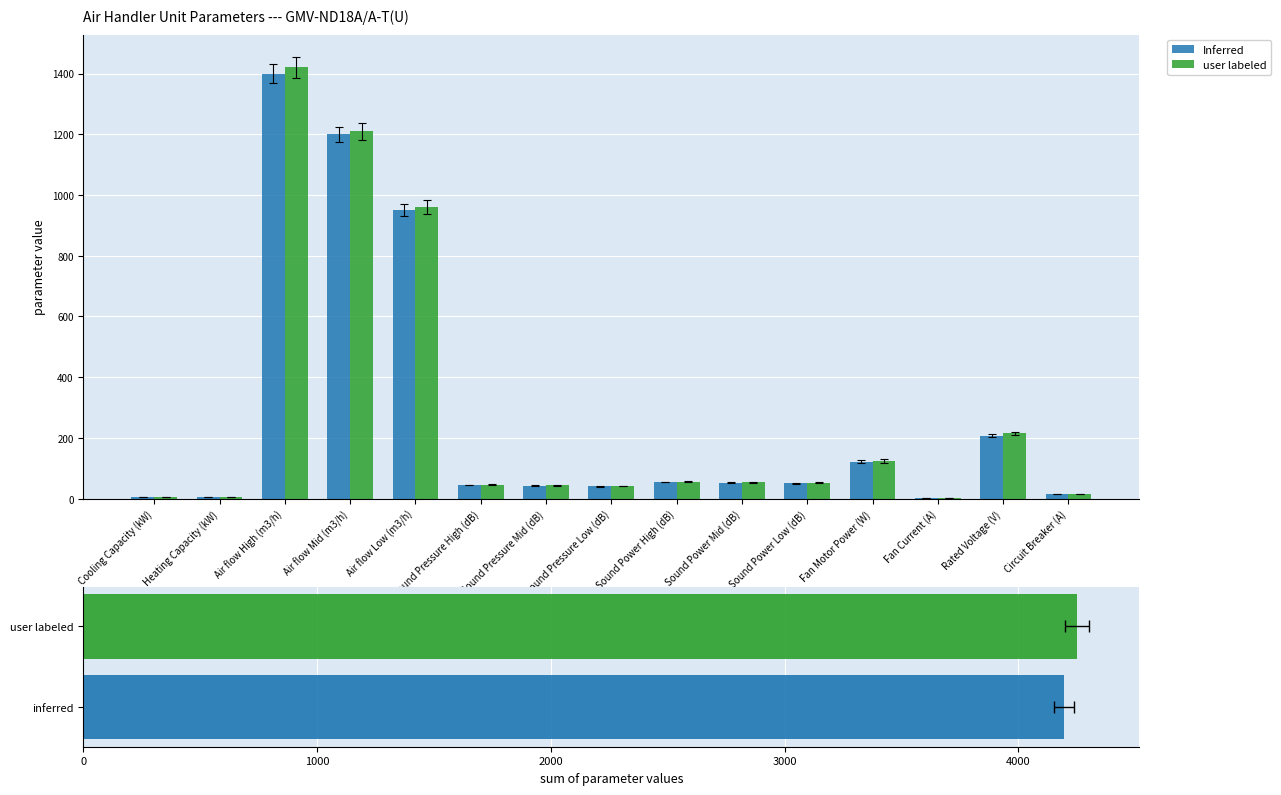

List the labels in order of Inferred value, largest first.

Air flow High (m3/h), Air flow Mid (m3/h), Air flow Low (m3/h), Rated Voltage (V), Fan Motor Power (W), Sound Power High (dB), Sound Power Mid (dB), Sound Power Low (dB), Sound Pressure High (dB), Sound Pressure Mid (dB), Sound Pressure Low (dB), Circuit Breaker (A), Heating Capacity (kW), Cooling Capacity (kW), Fan Current (A)